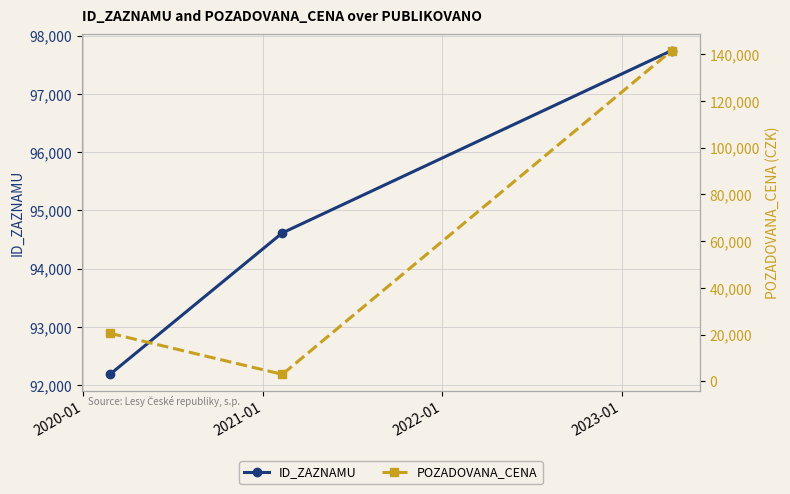

Which series has the widest spread of values?

POZADOVANA_CENA